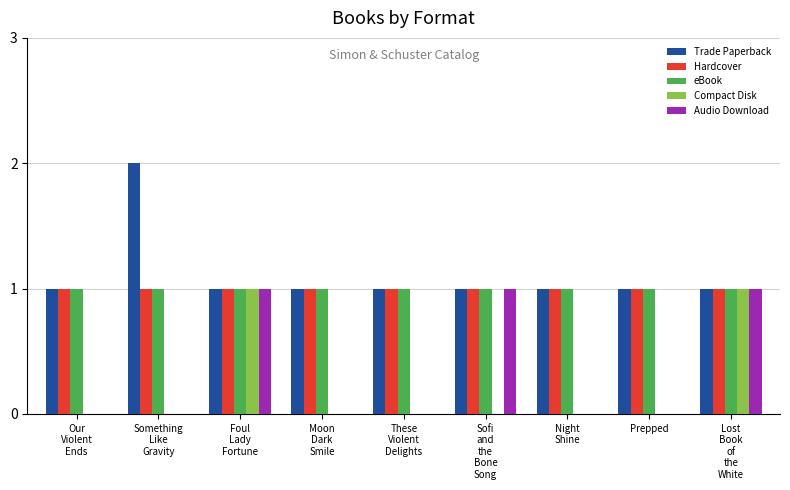

Is it true that Trade Paperback equals 1 at Prepped?

True